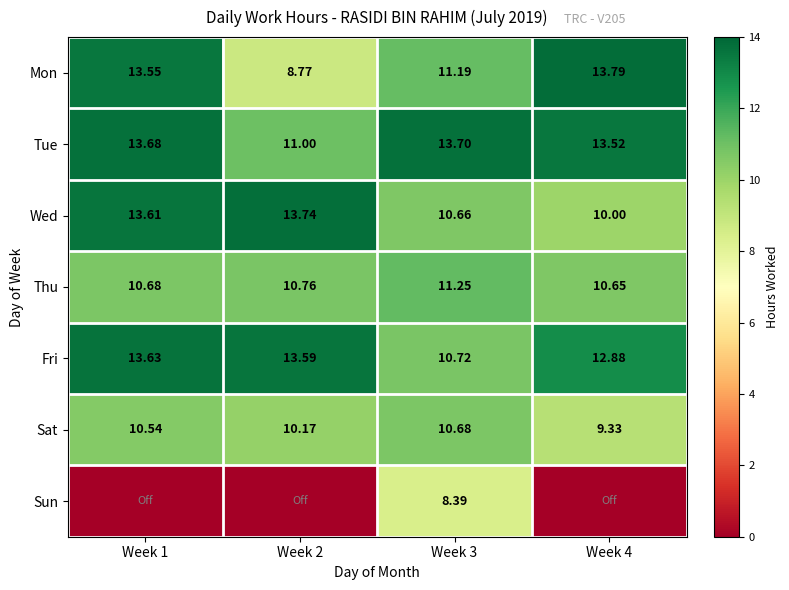

How many values in the Tue series are below 13?

1